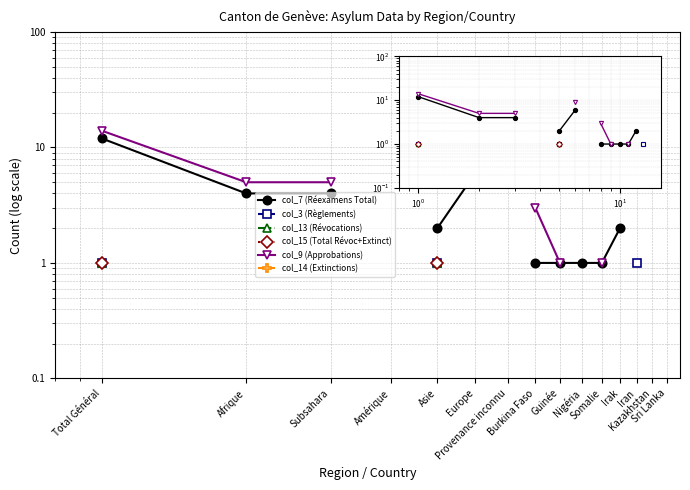

True or false: col_9 (Approbations) and col_15 (Total Révoc+Extinct) intersect in this chart.

False